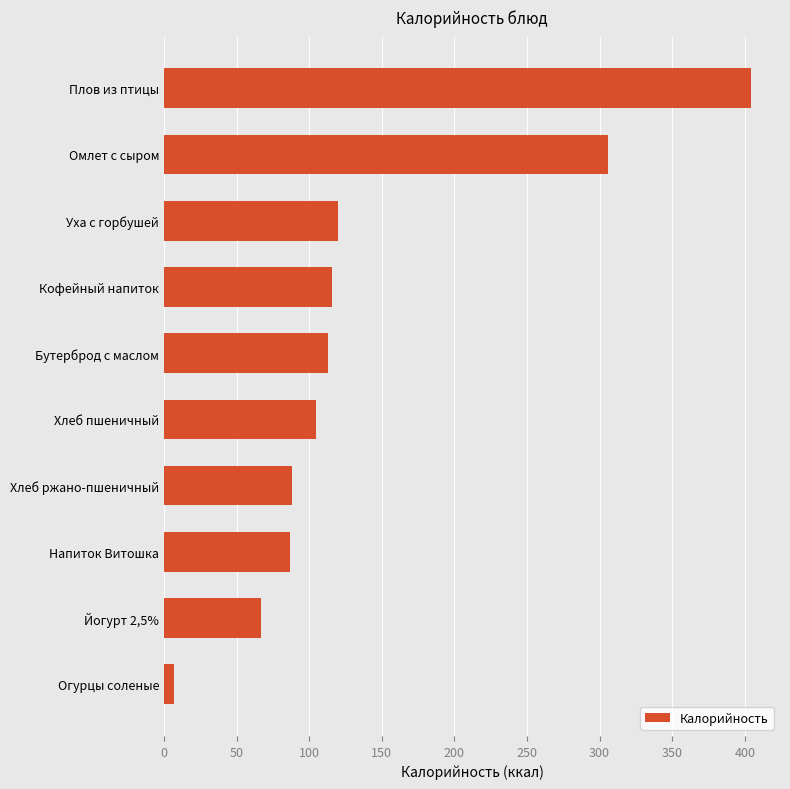

What is the difference between the maximum and minimum values?

397